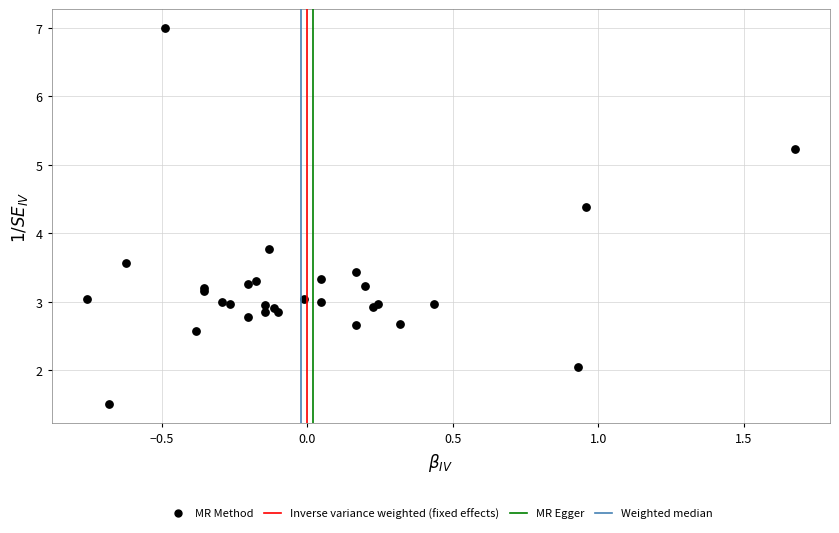

What Y value in the scatter plot is closest to 4?

3.8